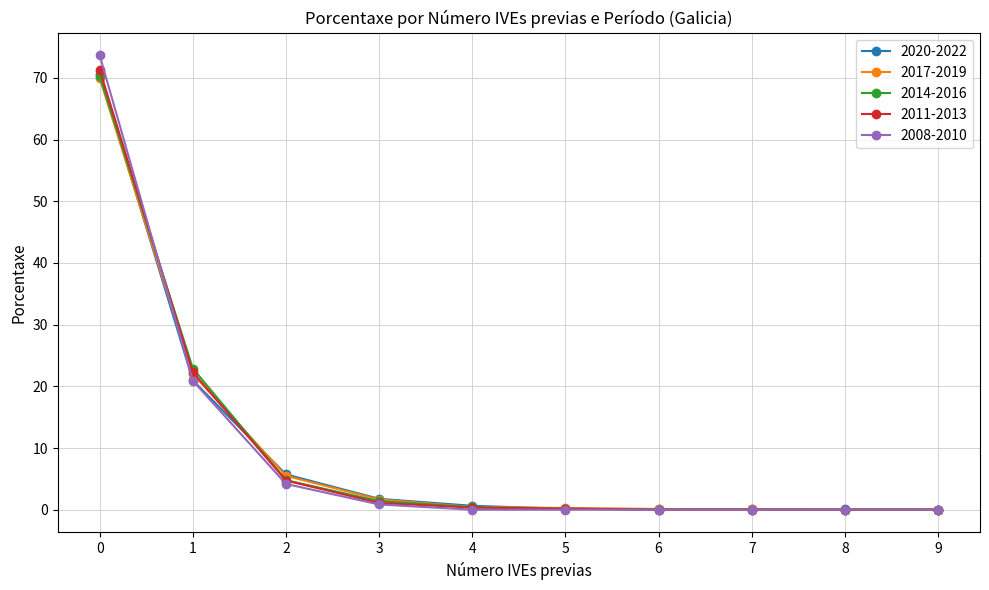

How many distinct data groups are displayed?

5